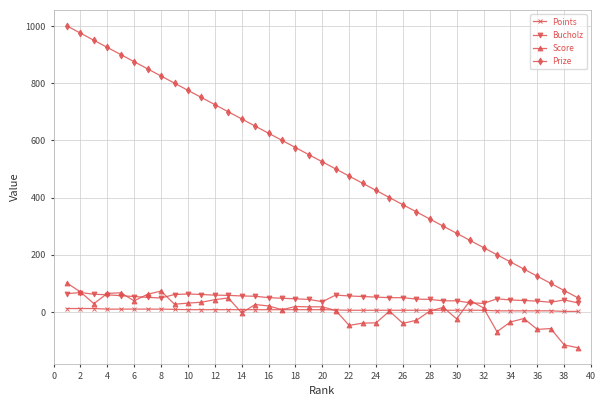

What are all the series names shown in the legend?

Points, Bucholz, Score, Prize